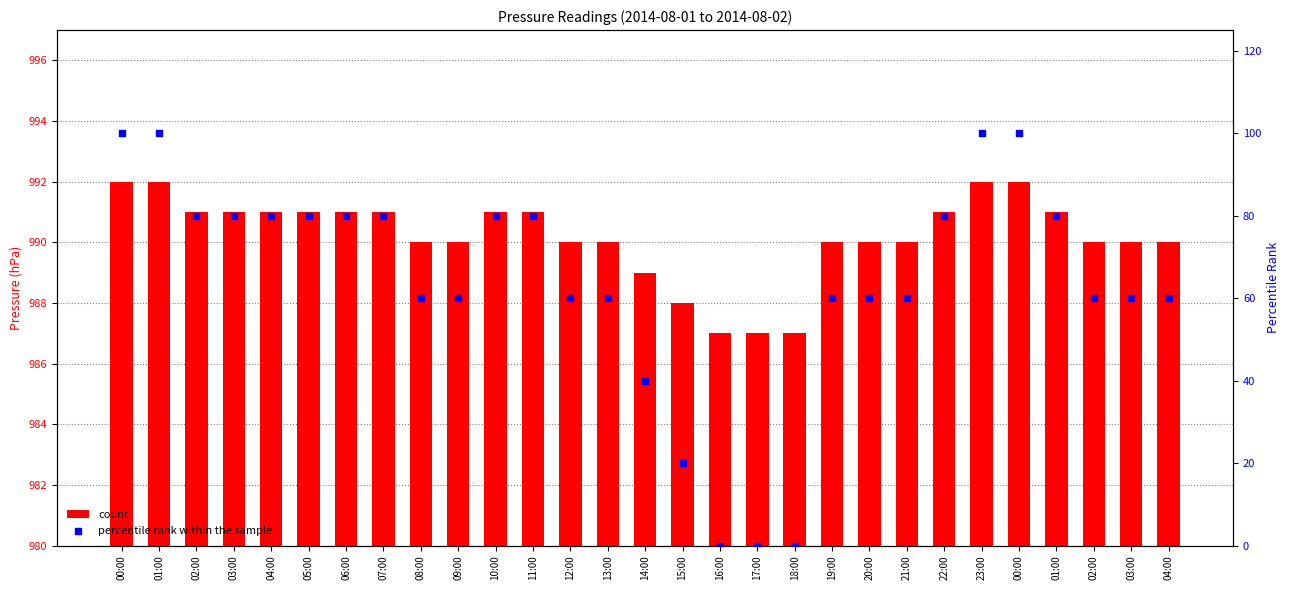

Is the value of count at 19:00 greater than the value of percentile rank within the sample at 10:00?

Yes